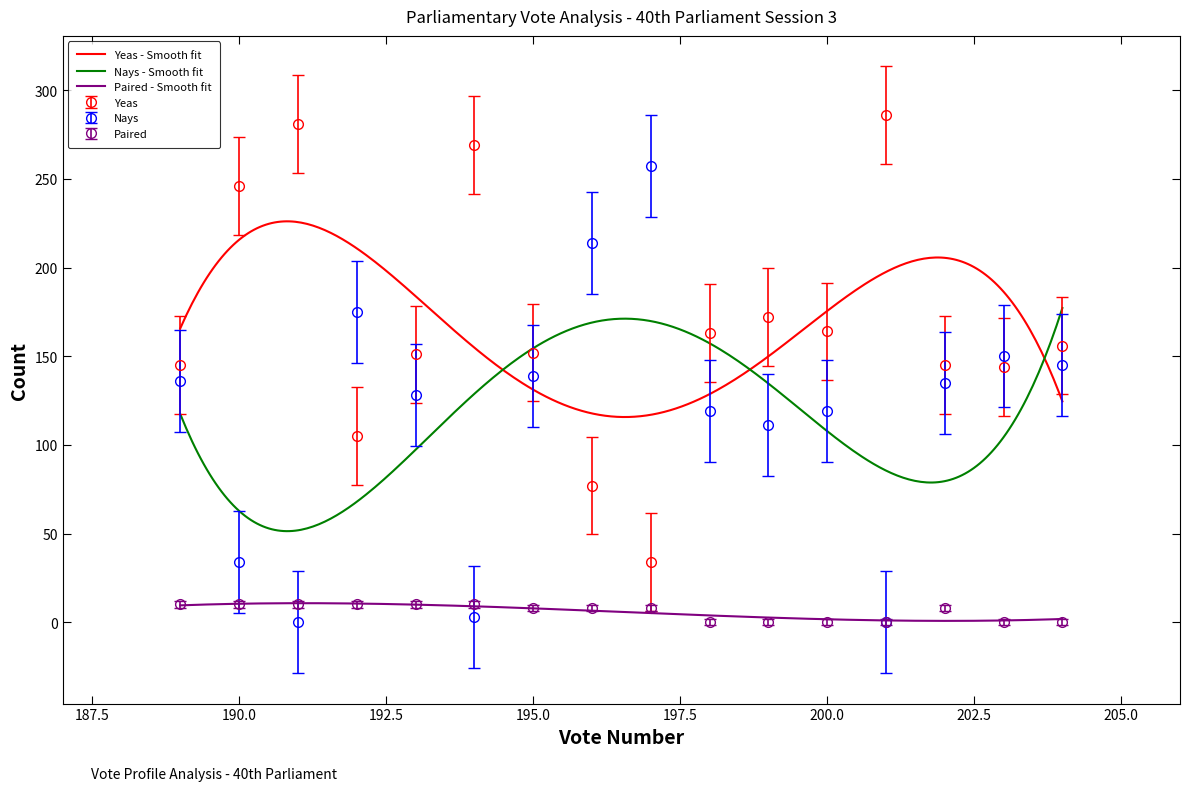

Which has a higher value, 201 or 192?

201